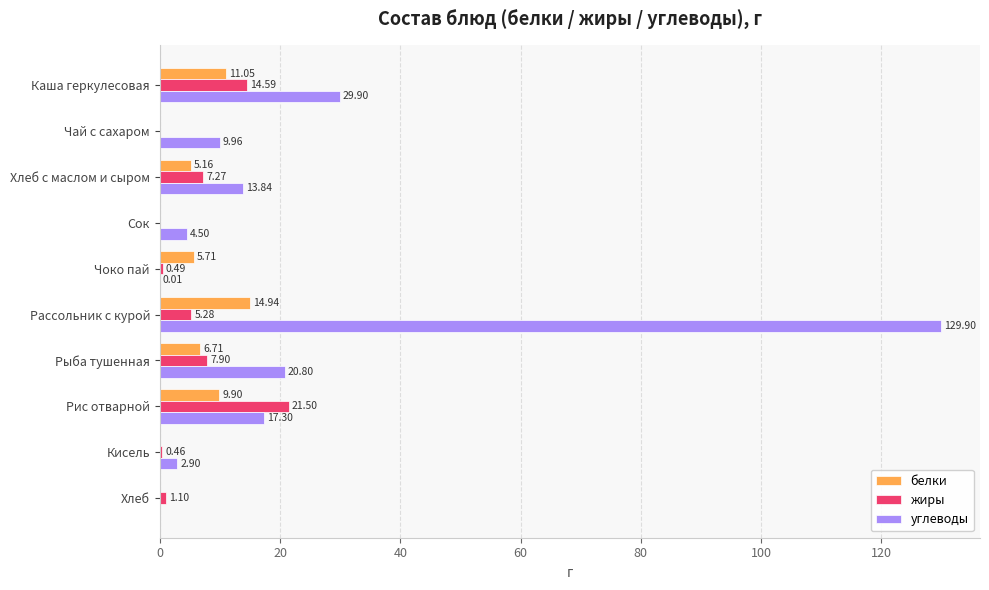

What is the highest value of the углеводы series?

129.9